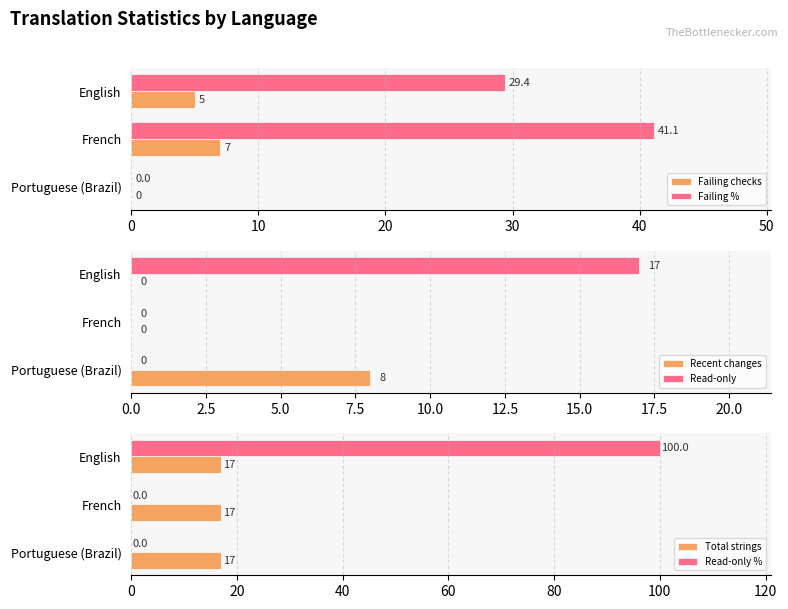

What is the approximate value of Failing % at English?

29.4